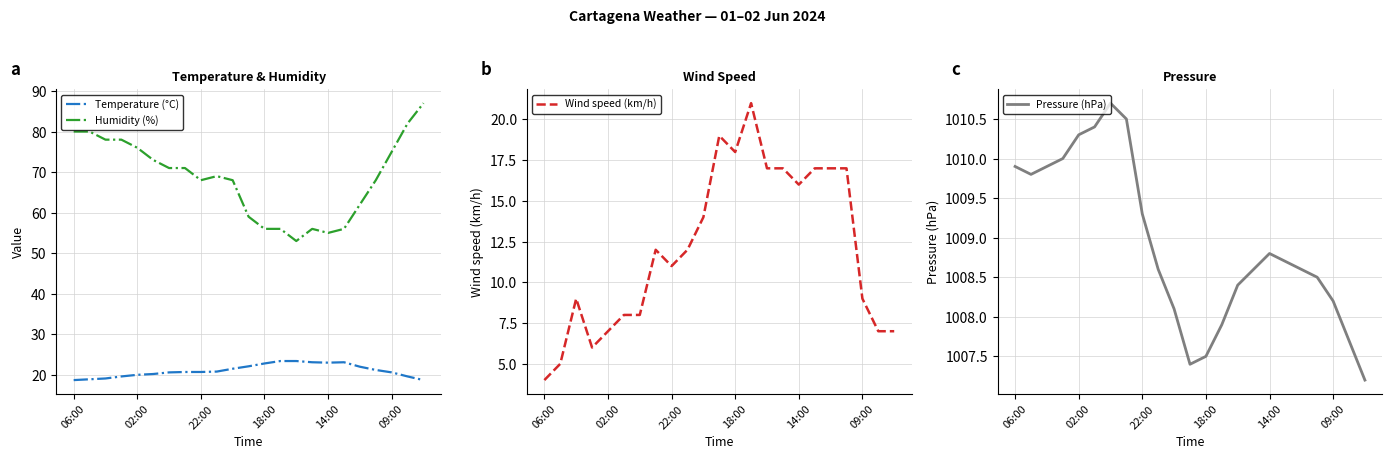

True or false: Humidity (%) has a value of 131.7 at 09:00.

False